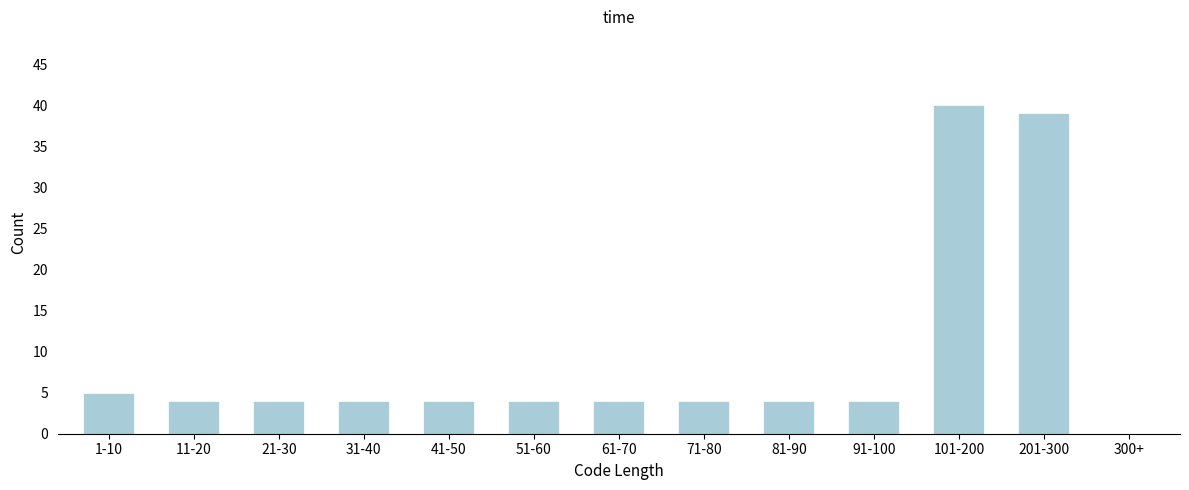

Reading left to right, transcribe all the data shown in this chart.

1-10=5	11-20=4	21-30=4	31-40=4	41-50=4	51-60=4	61-70=4	71-80=4	81-90=4	91-100=4	101-200=40	201-300=39	300+=0